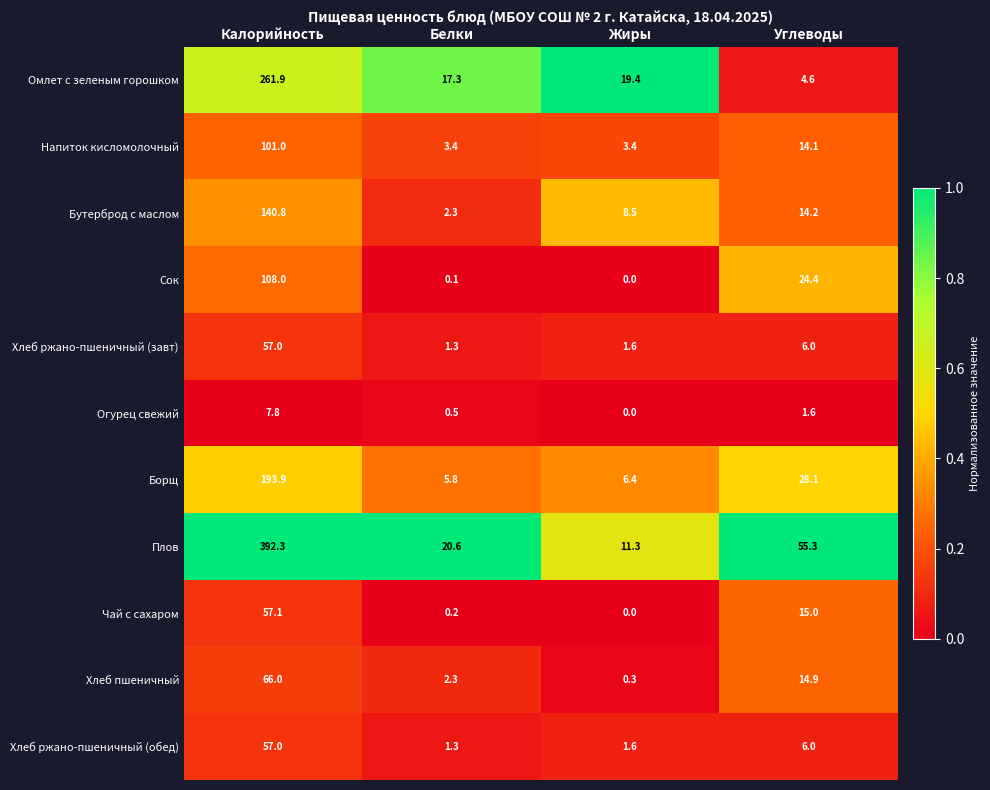

Which series has the widest spread of values?

Плов